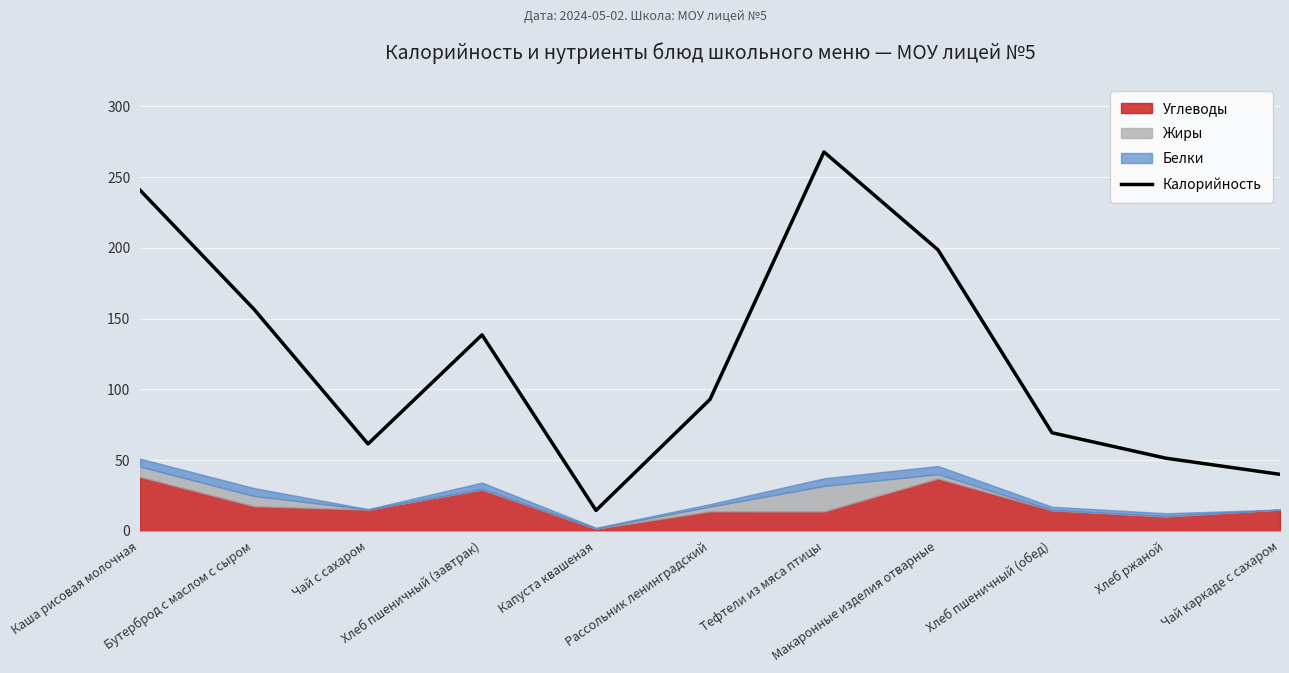

What is the value of the 6th point from the left?

92.9